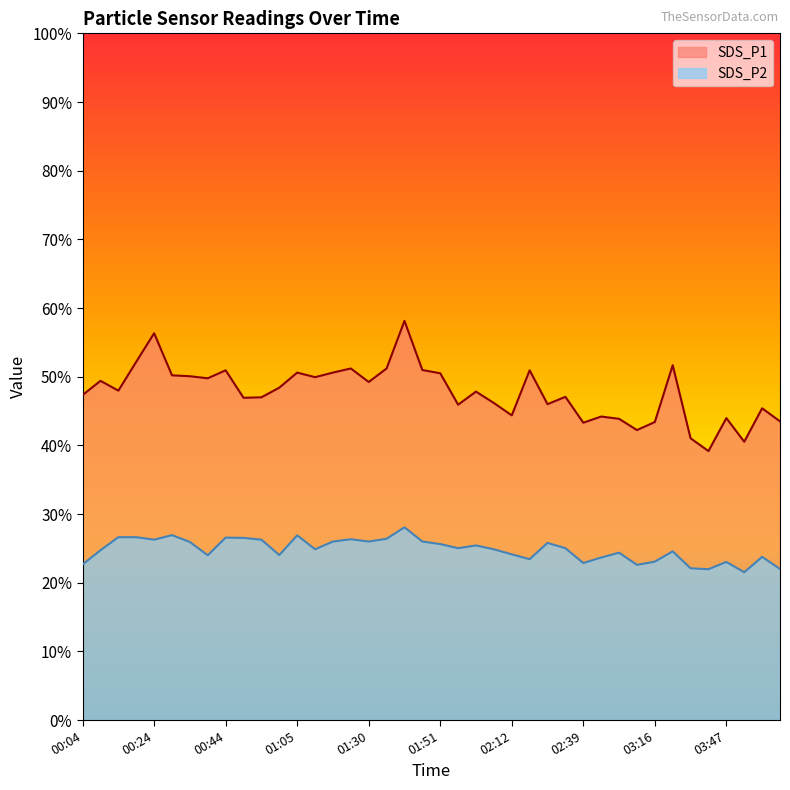

How many values in the SDS_P1 series exceed 47?

23